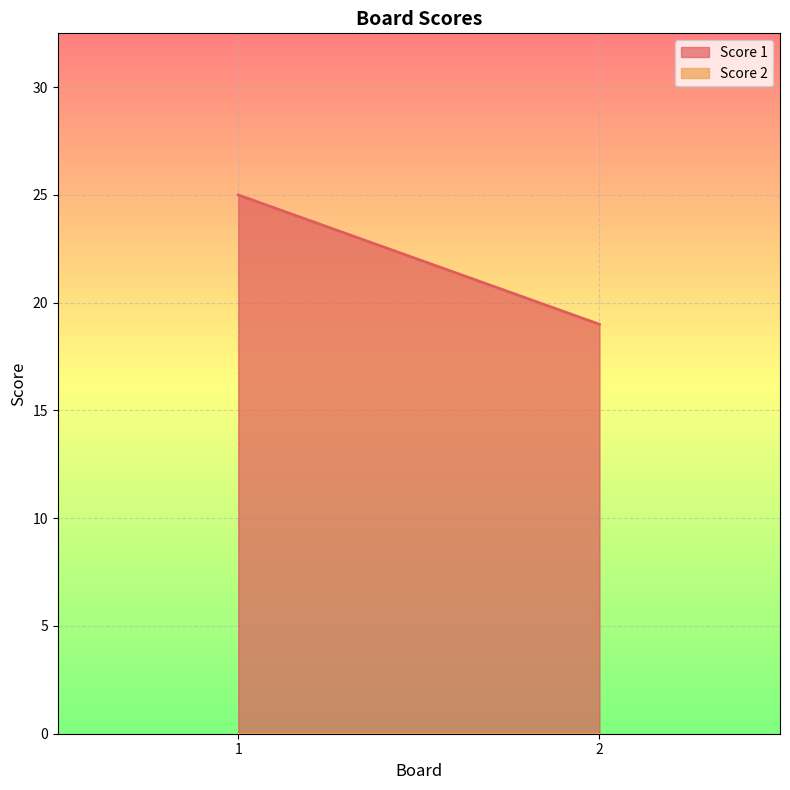

What is the value of the Score 1 point at the 1st from the left?

25